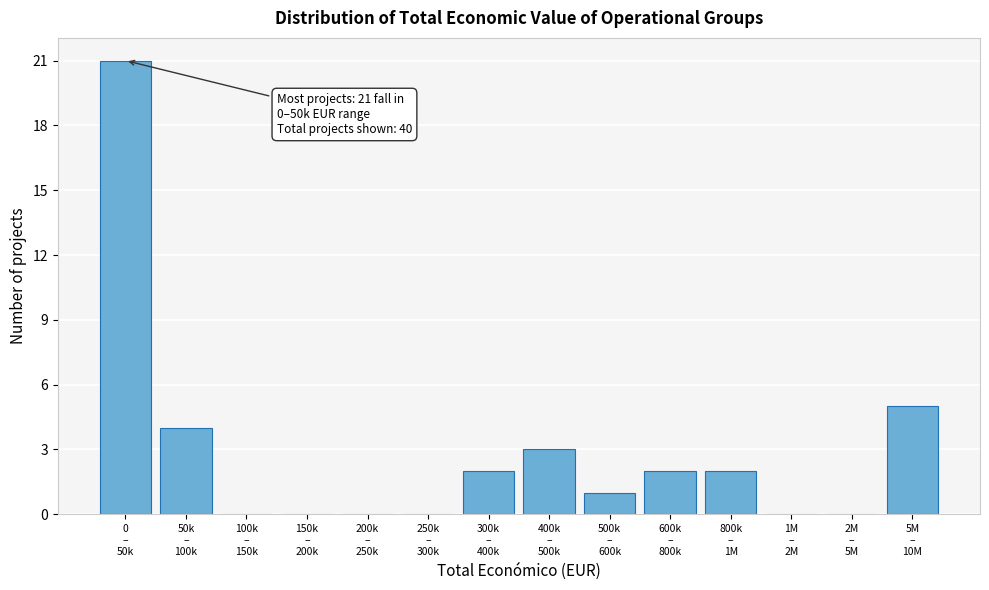

What is the greatest value displayed?

21